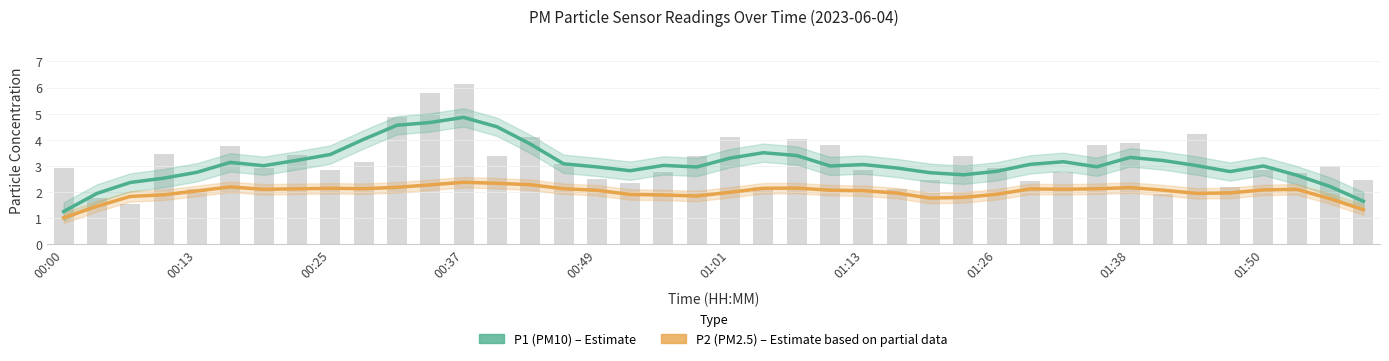

Read the P2 (PM2.5) value at 01:26.

2.1